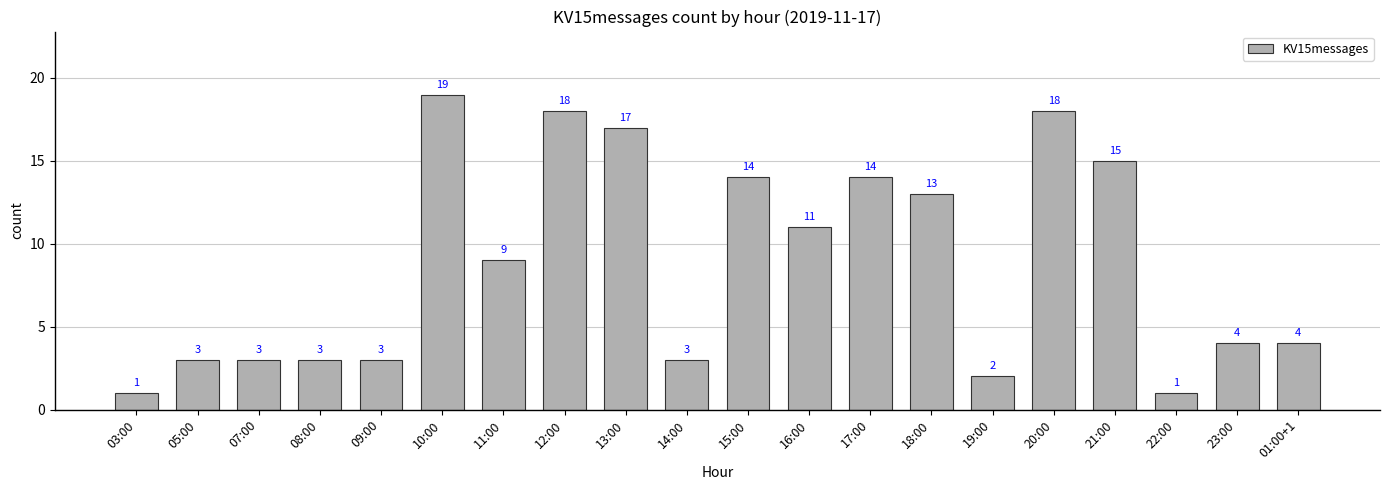

Does the chart contain stacked bars?

No